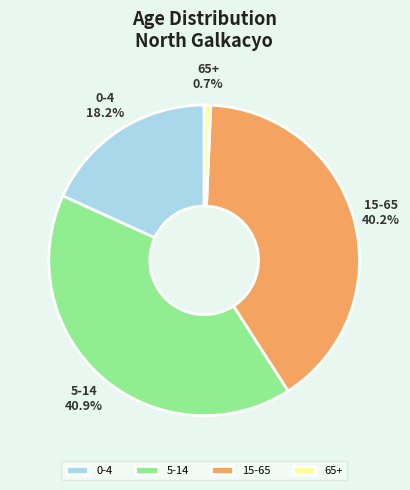

To the nearest percent, what is the average slice percentage?

25%